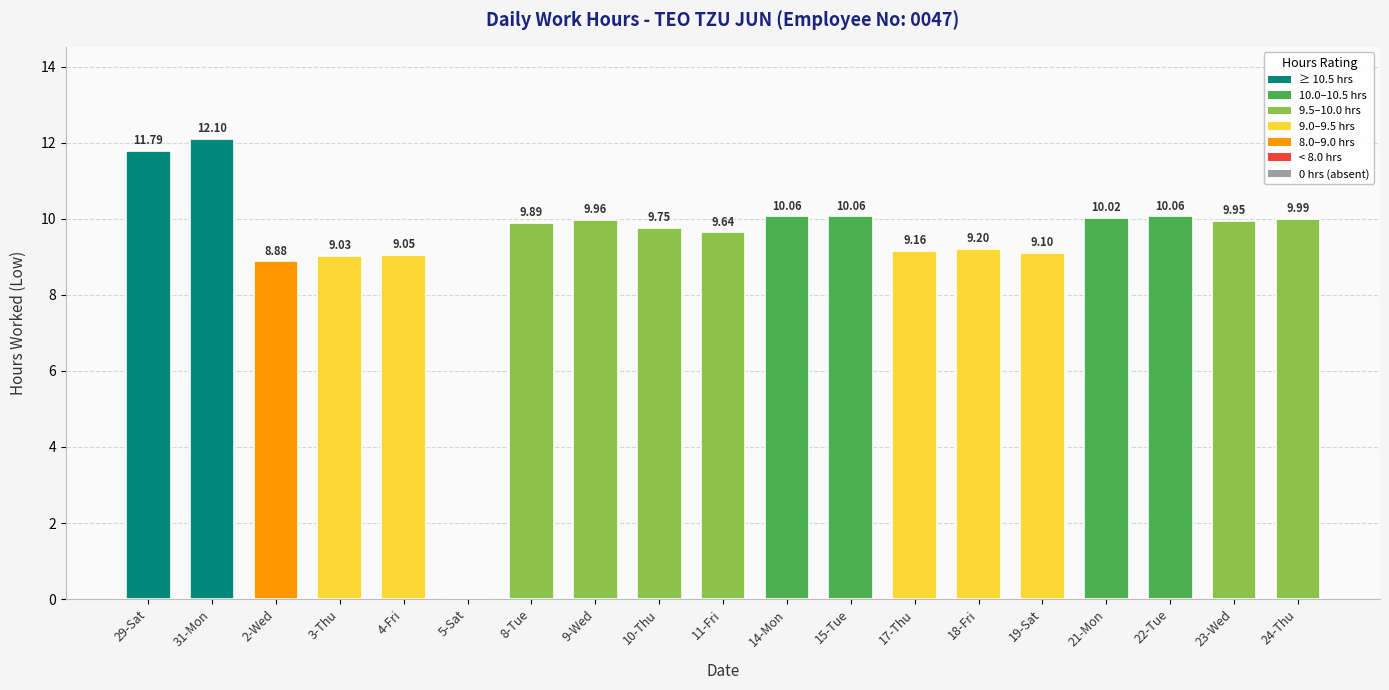

What is the sum of the values at 23-Wed and 21-Mon?

20.0